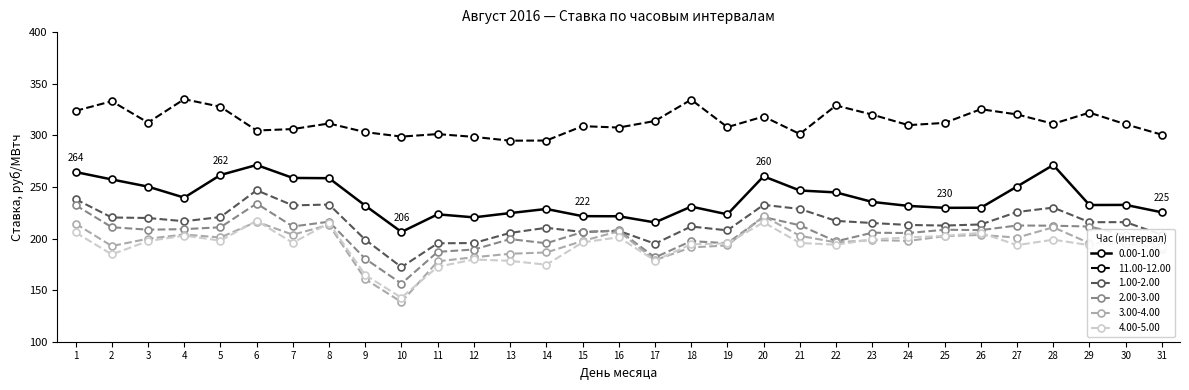

What are all the series names shown in the legend?

0.00-1.00, 11.00-12.00, 1.00-2.00, 2.00-3.00, 3.00-4.00, 4.00-5.00